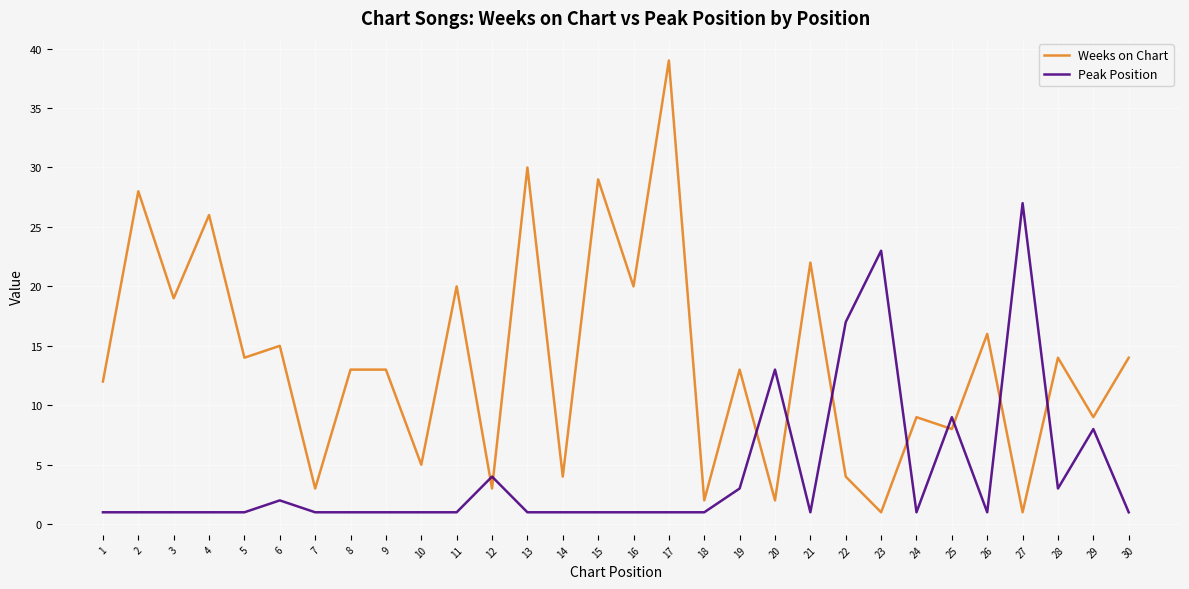

At which label does Peak Position reach its peak?

27